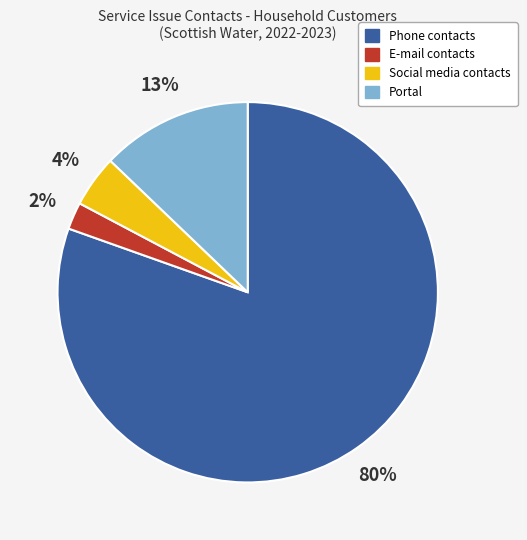

Is the sum of Portal and Social media contacts greater than half?

No